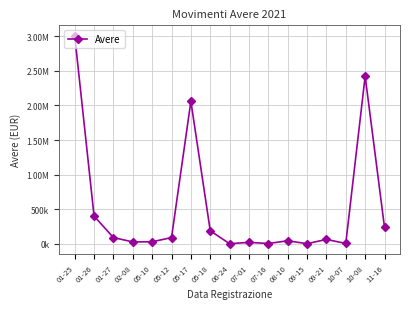

What is the sum of all values?

8709094.4